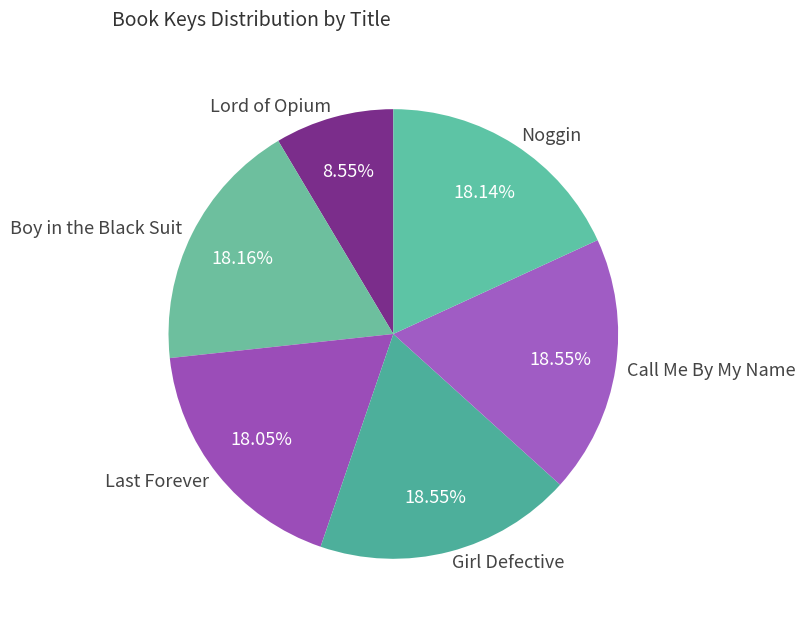

Which has a higher value, Lord of Opium or Girl Defective?

Girl Defective